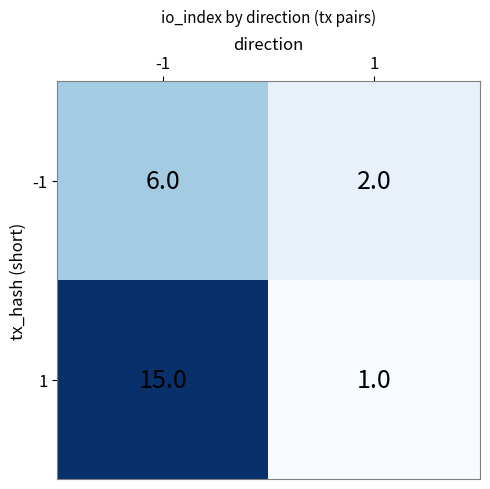

Rank the categories by -1 value from highest to lowest.

-1, 1